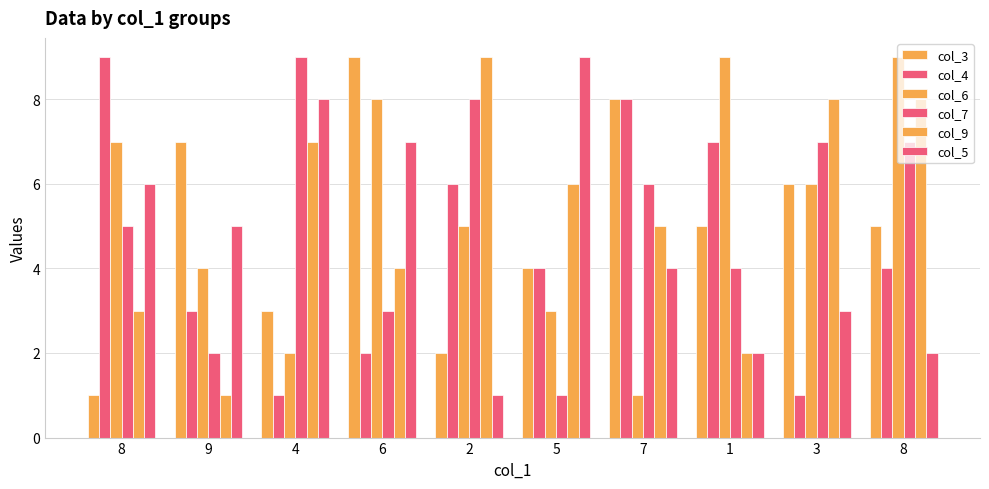

List the labels in order of col_4 value, smallest first.

4, 3, 6, 9, 5, 8, 2, 1, 7, 8